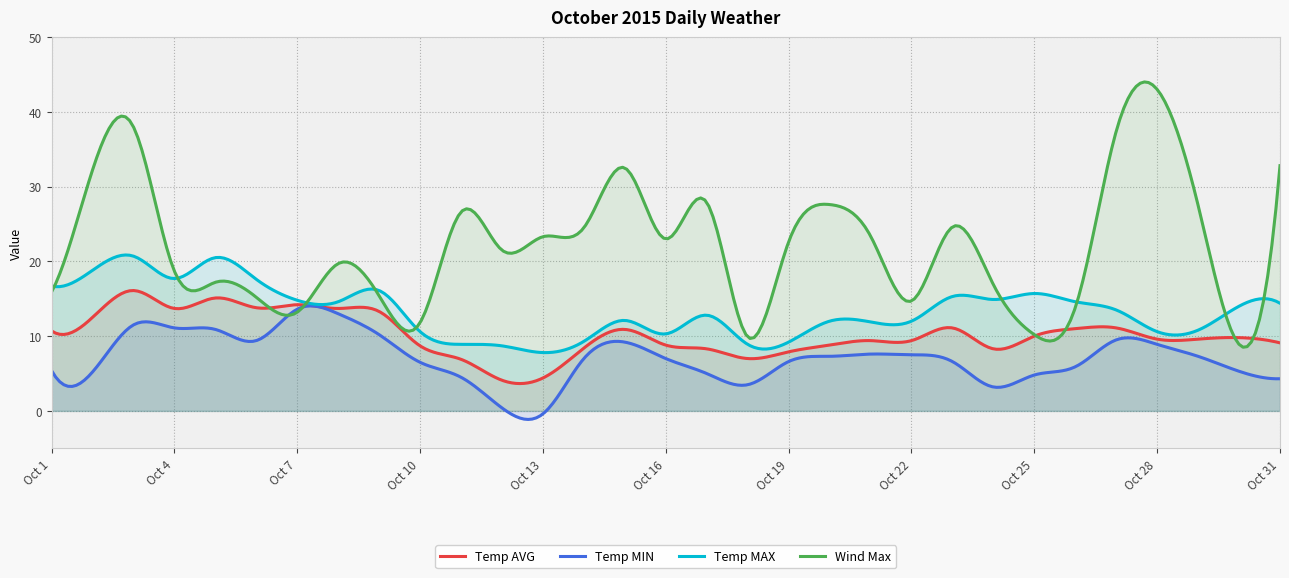

How many series are shown in this chart?

4